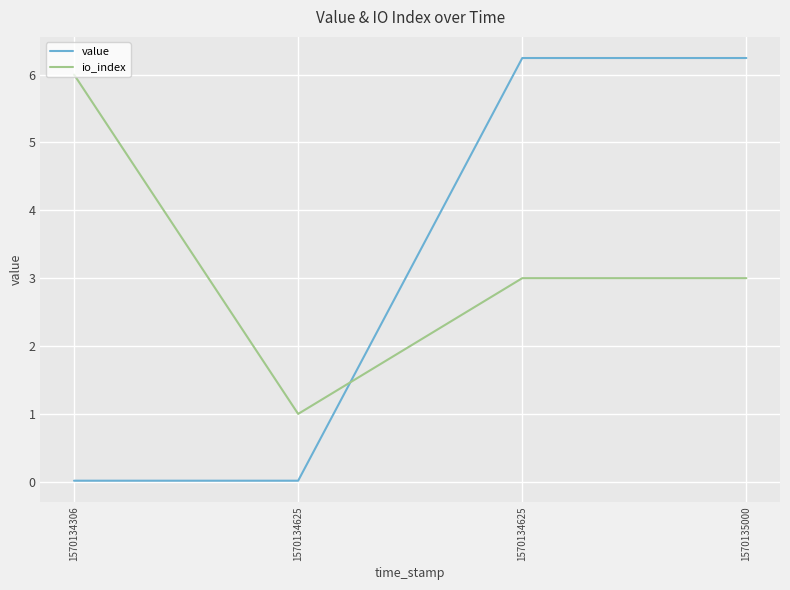

What is the average value of the io_index series?

3.2